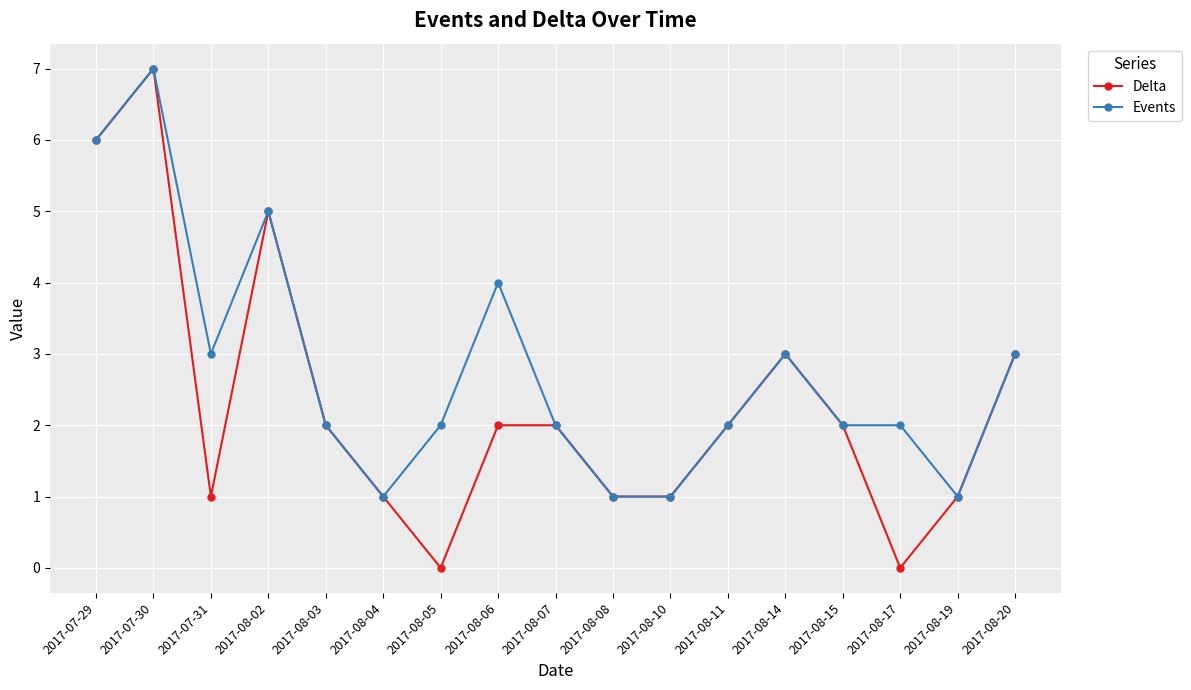

What is the total value across all series at 2017-08-14?

6